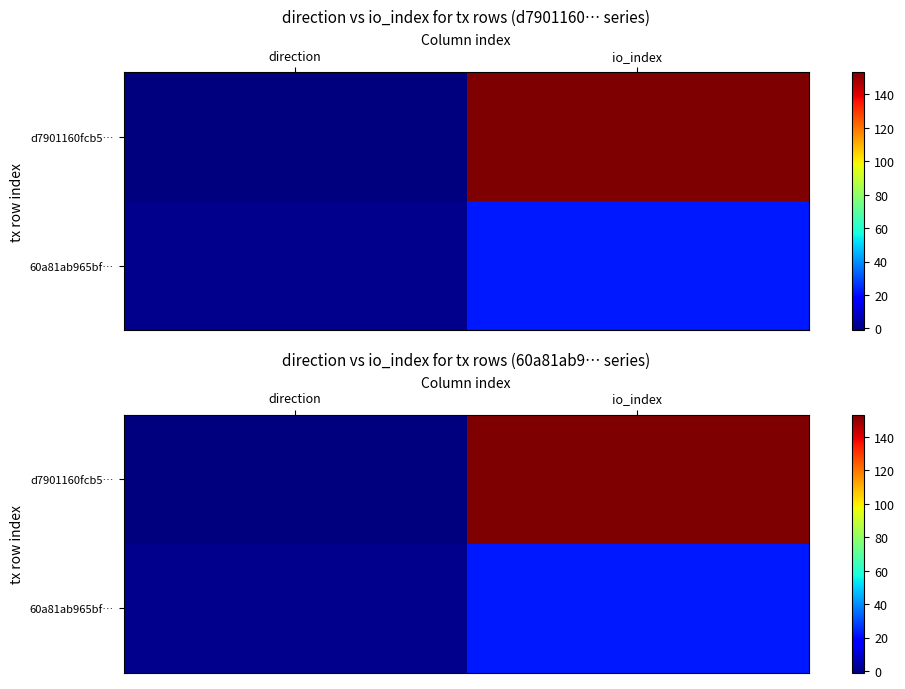

What is the difference between the highest and lowest values at direction?

2